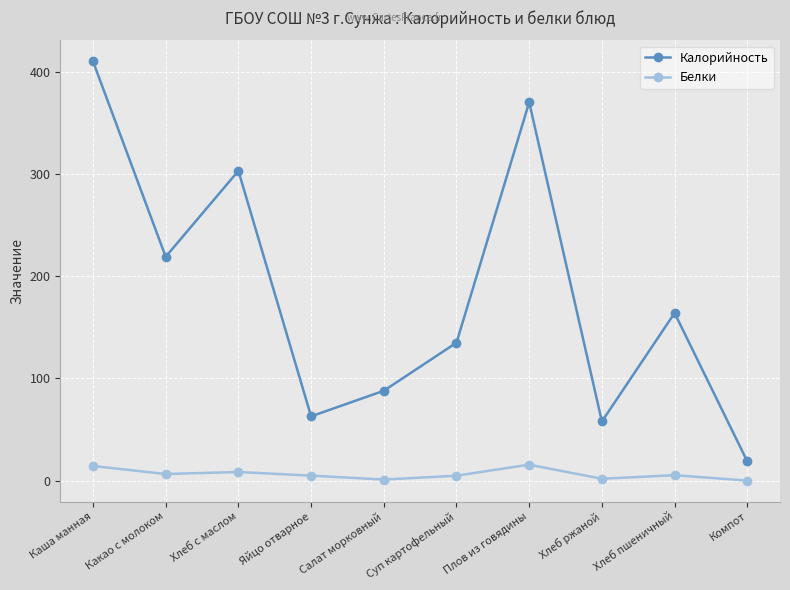

Which series has the widest spread of values?

Калорийность